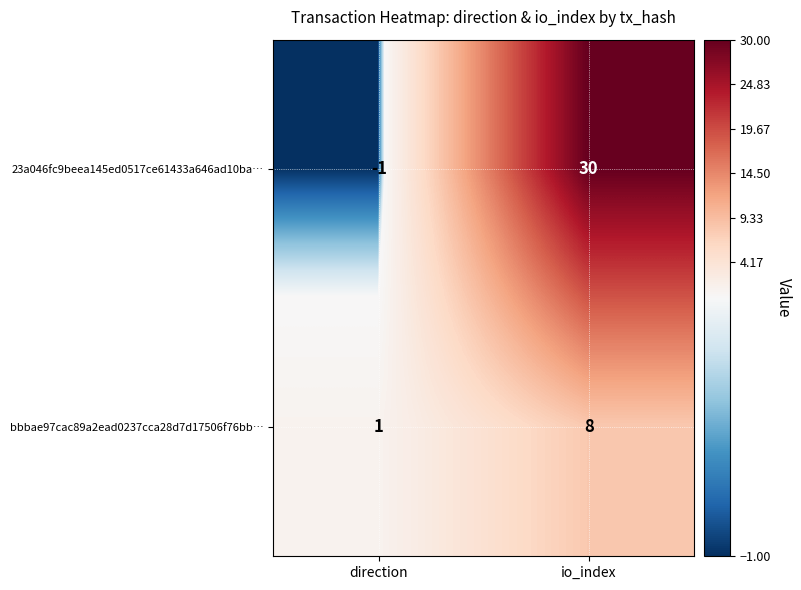

The bbbae97cac89a2ead0237cca28d7d17506f76bb… series shows 1 at direction. True or false?

True